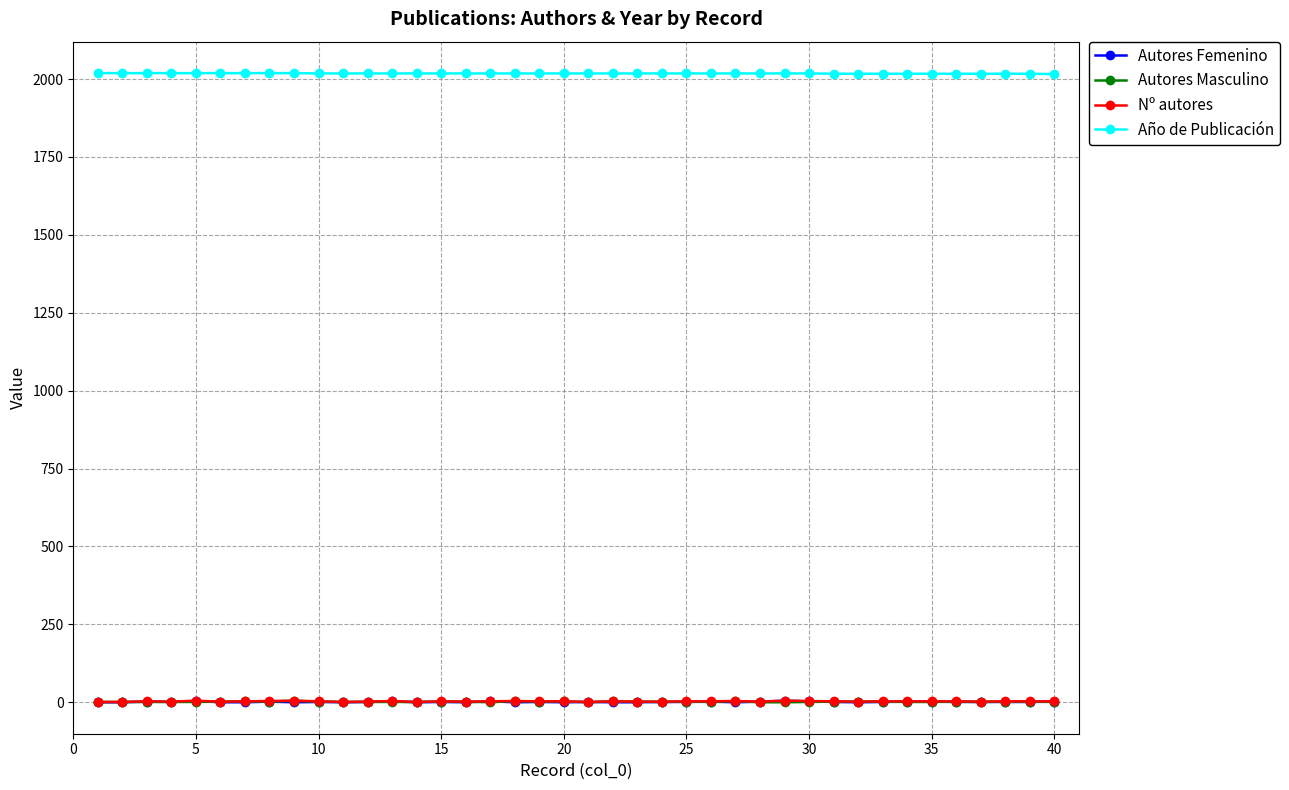

Which series has the largest total across all categories?

Año de Publicación